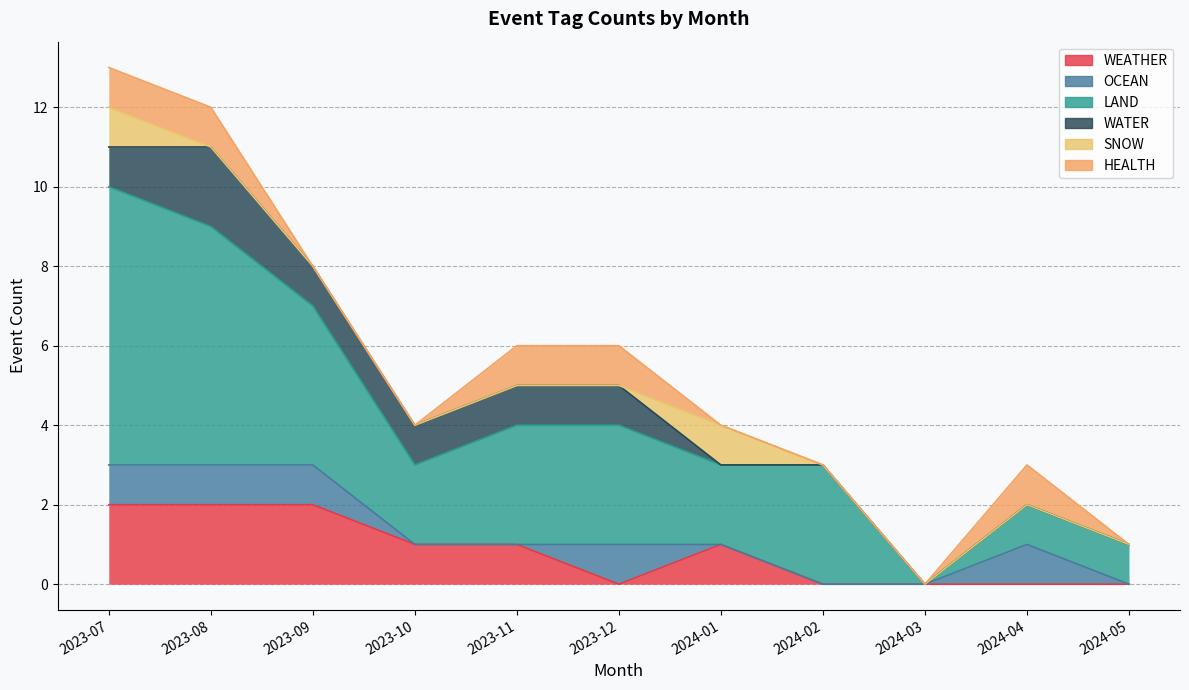

Reading right to left, transcribe all the data shown in this chart.

WEATHER: 2024-05=0	2024-04=0	2024-03=0	2024-02=0	2024-01=1	2023-12=0	2023-11=1	2023-10=1	2023-09=2	2023-08=2	2023-07=2
OCEAN: 2024-05=0	2024-04=1	2024-03=0	2024-02=0	2024-01=0	2023-12=1	2023-11=0	2023-10=0	2023-09=1	2023-08=1	2023-07=1
LAND: 2024-05=1	2024-04=1	2024-03=0	2024-02=3	2024-01=2	2023-12=3	2023-11=3	2023-10=2	2023-09=4	2023-08=6	2023-07=7
WATER: 2024-05=0	2024-04=0	2024-03=0	2024-02=0	2024-01=0	2023-12=1	2023-11=1	2023-10=1	2023-09=1	2023-08=2	2023-07=1
SNOW: 2024-05=0	2024-04=0	2024-03=0	2024-02=0	2024-01=1	2023-12=0	2023-11=0	2023-10=0	2023-09=0	2023-08=0	2023-07=1
HEALTH: 2024-05=0	2024-04=1	2024-03=0	2024-02=0	2024-01=0	2023-12=1	2023-11=1	2023-10=0	2023-09=0	2023-08=1	2023-07=1